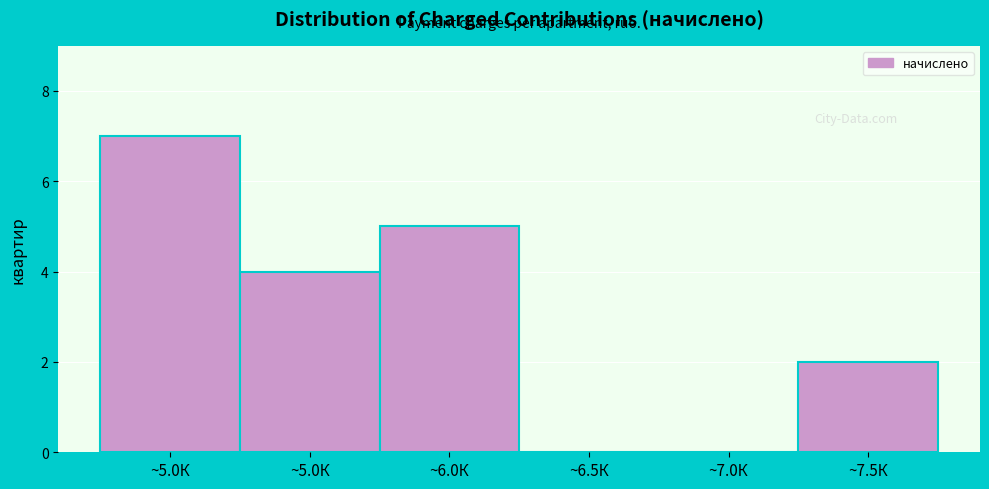

How many data points does each series have?

6